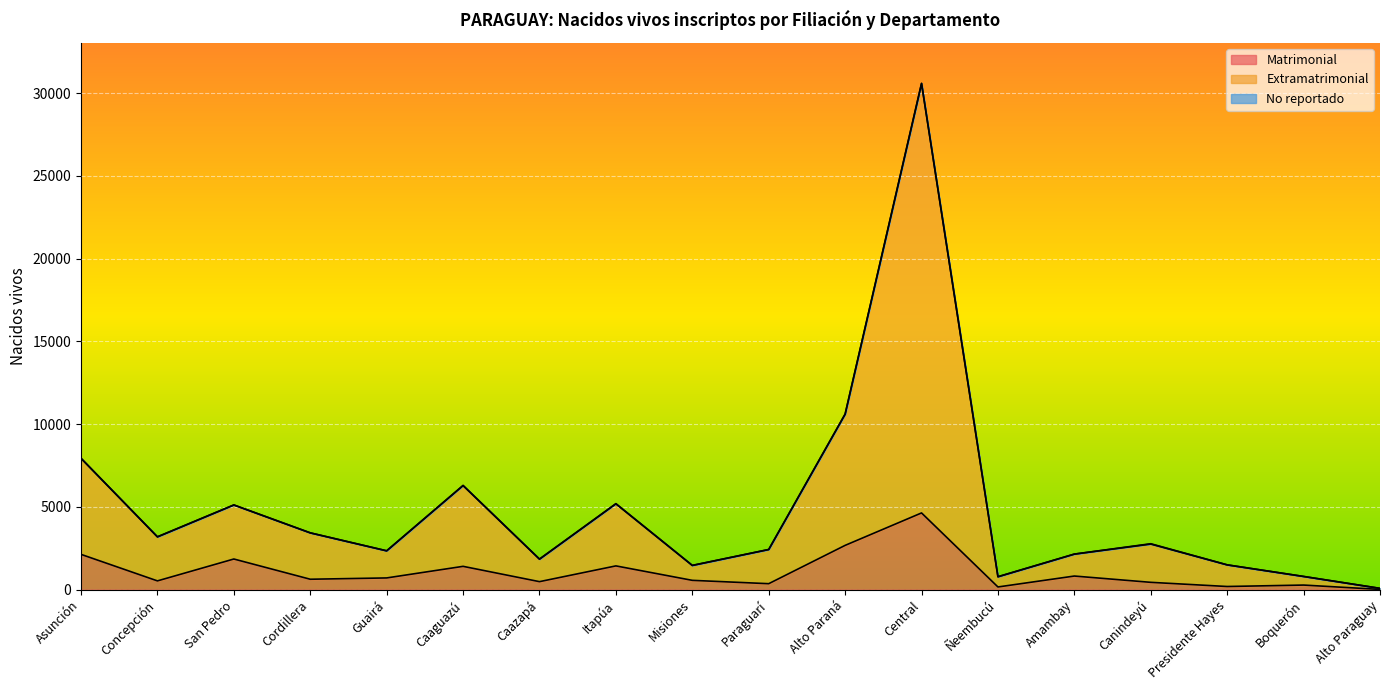

At how many categories does at least one series exceed 28687?

1